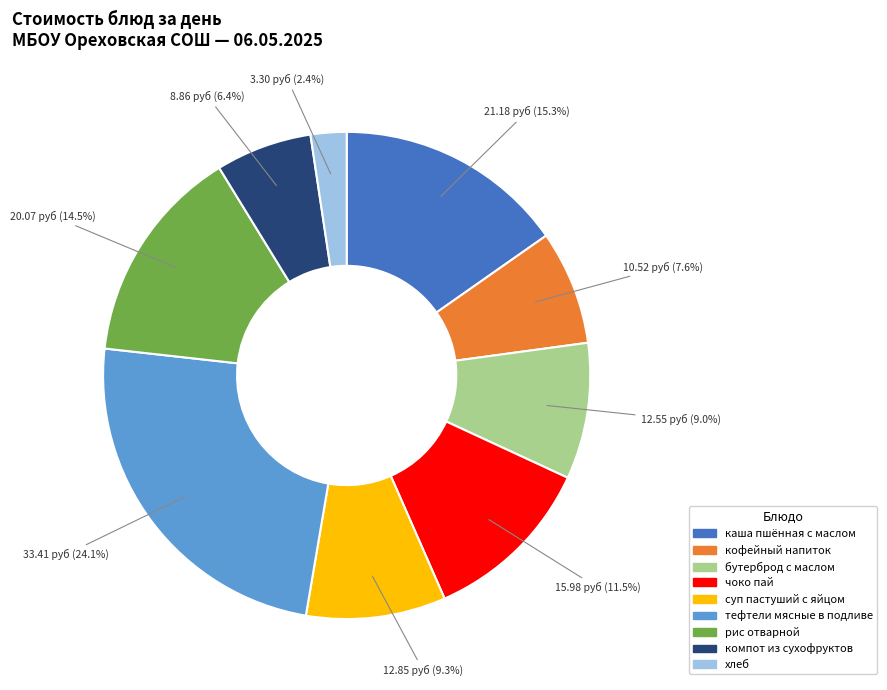

Do суп пастуший с яйцом and каша пшённая с маслом together represent more than half of the pie?

No